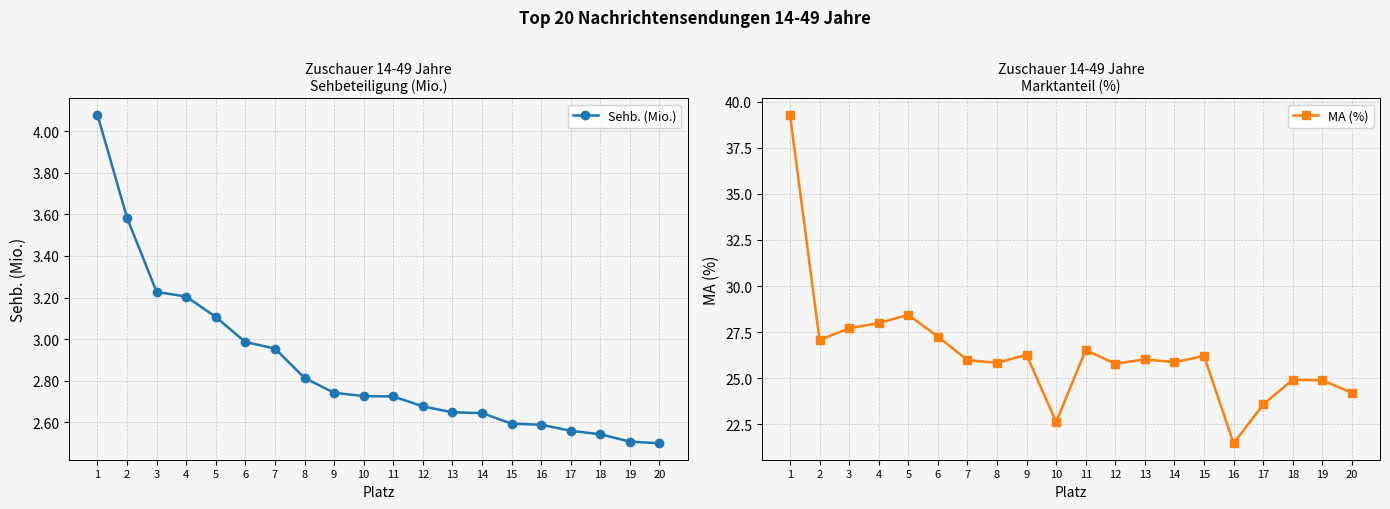

What is the difference between the second highest and second lowest values in the MA (%) series?

5.8